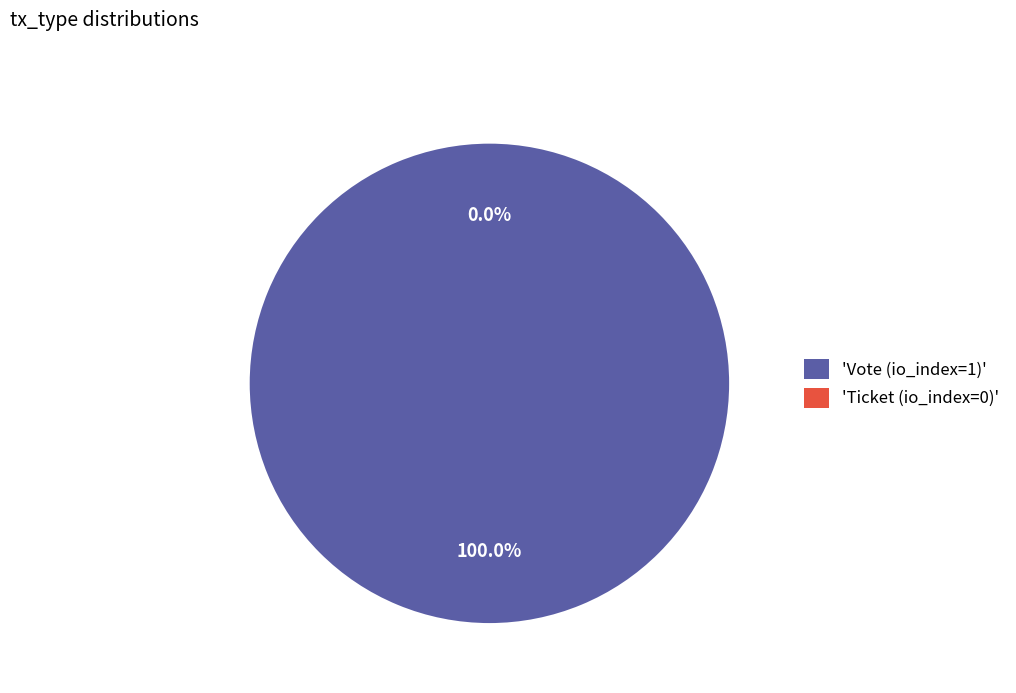

Which category has the biggest portion of the pie?

Vote (io_index=1)